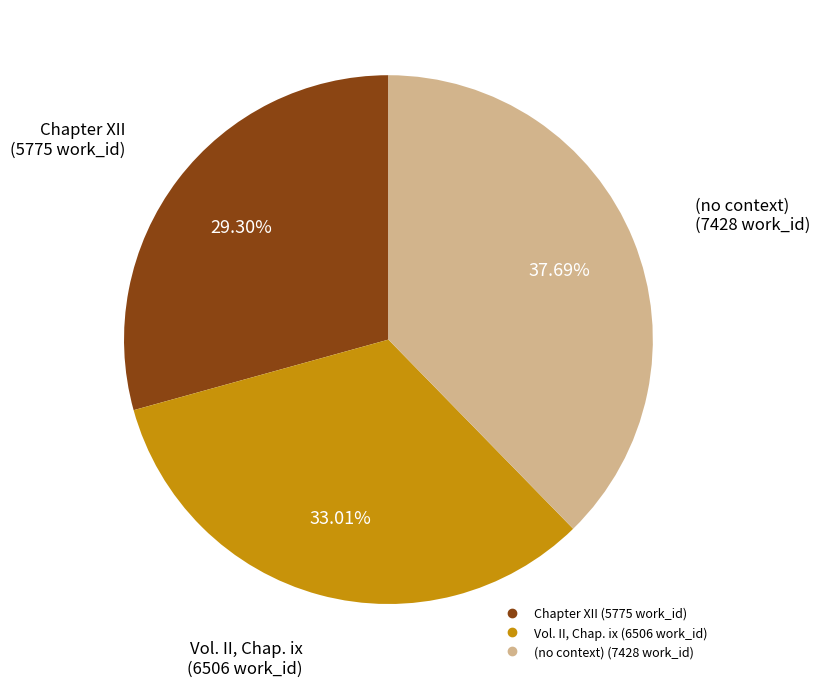

Count the number of slices in the pie.

3